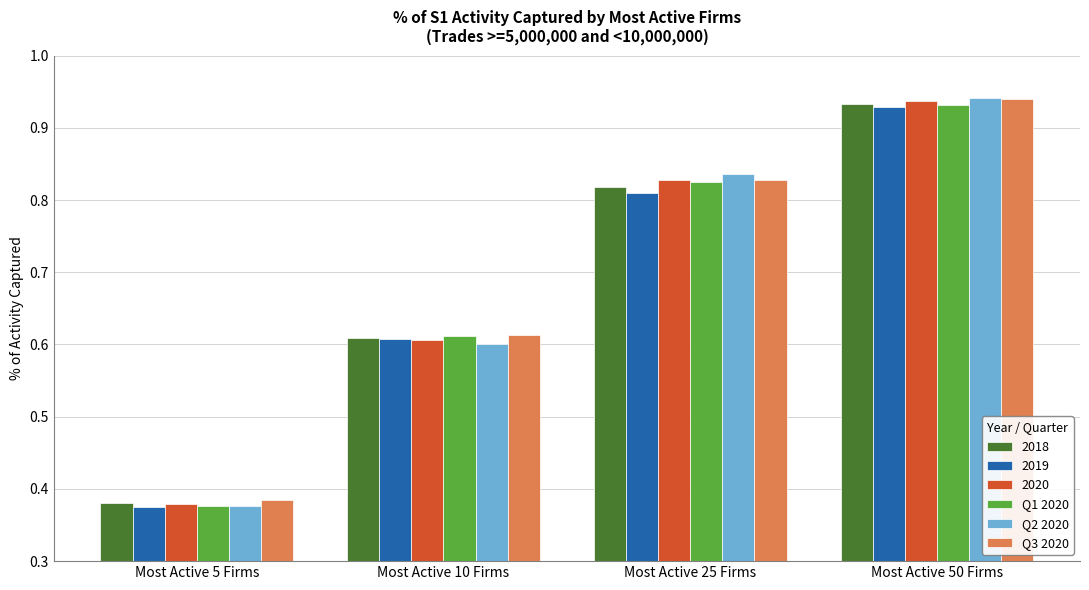

At how many categories does at least one series exceed 0?

4